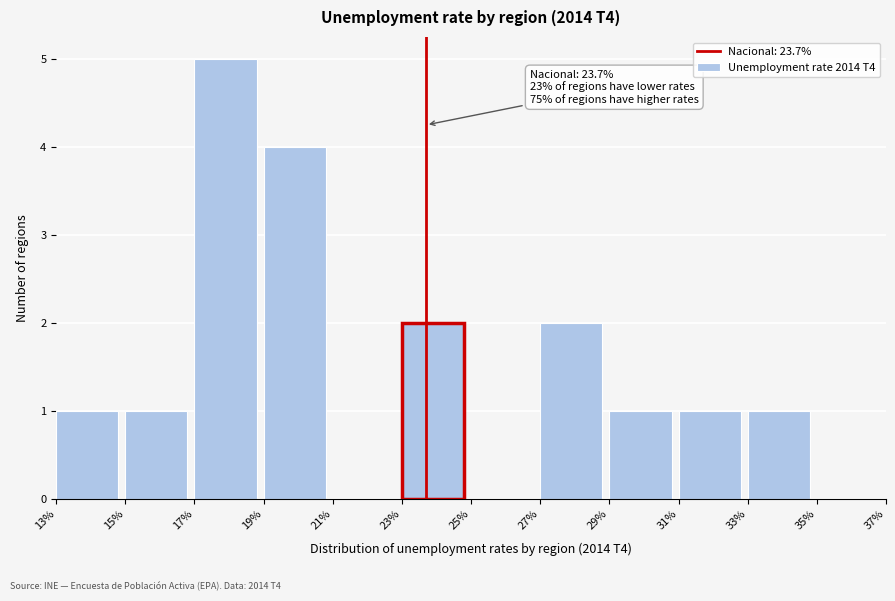

Over which range of the x-axis is the bar tallest?

17% to 19%